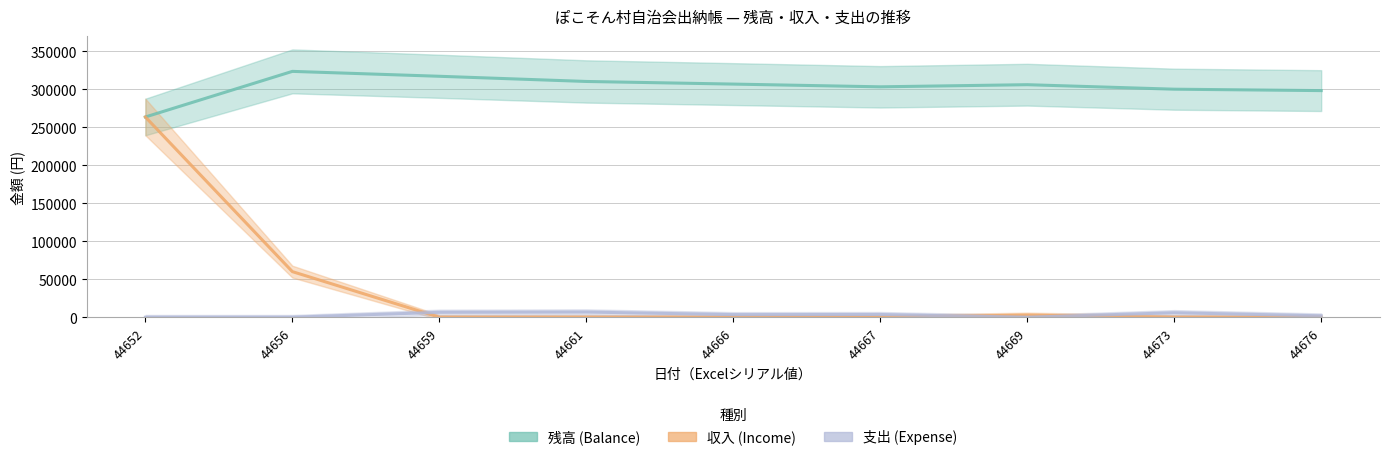

Reading left to right, extract all data points from this chart.

残高 (Balance): 44652=263420	44656=323420	44659=316970	44661=310150	44666=306700	44667=303100	44669=305900	44673=299980	44676=298130
収入 (Income): 44652=263420	44656=60000	44659=0	44661=0	44666=0	44667=0	44669=2800	44673=0	44676=0
支出 (Expense): 44652=0	44656=0	44659=6450	44661=6820	44666=3450	44667=3600	44669=0	44673=5920	44676=1850